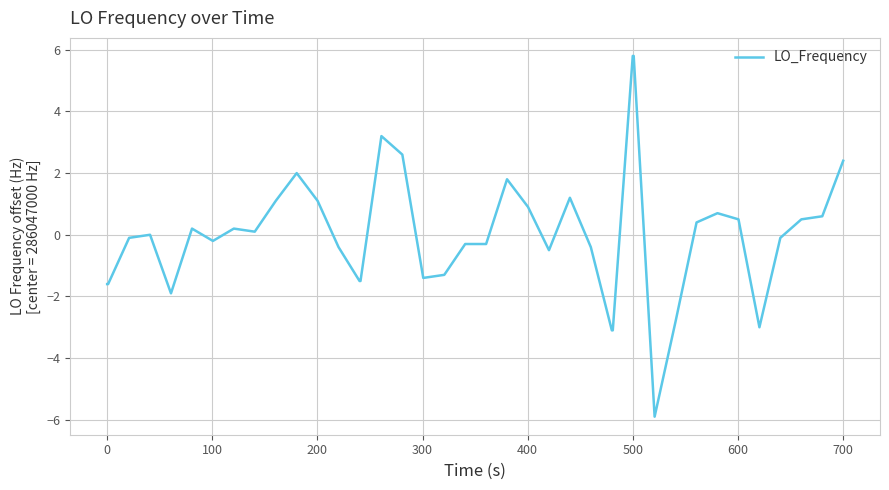

What is the smallest value displayed?

-5.9